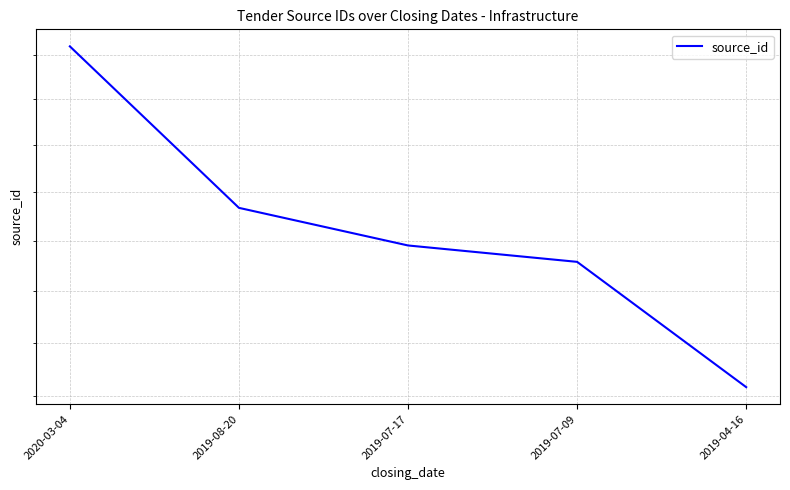

How many lines are shown in the chart?

1